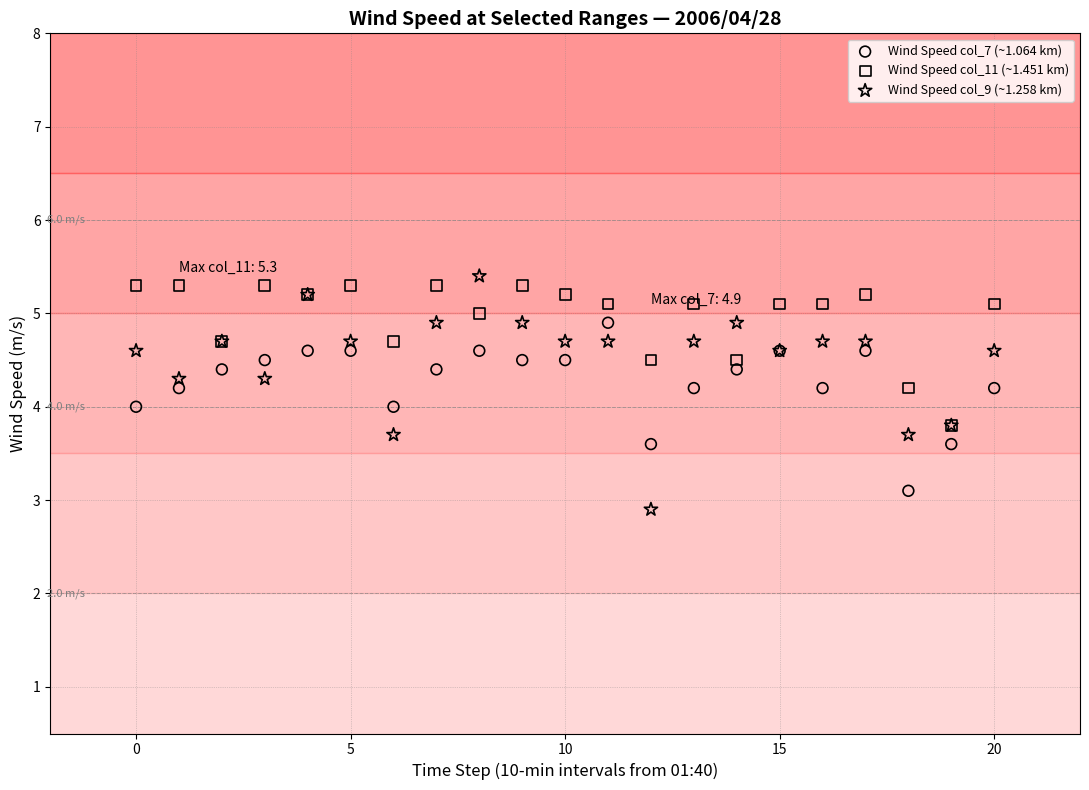

Which series has the widest spread of Y values?

Wind Speed col_9 (~1.258 km)